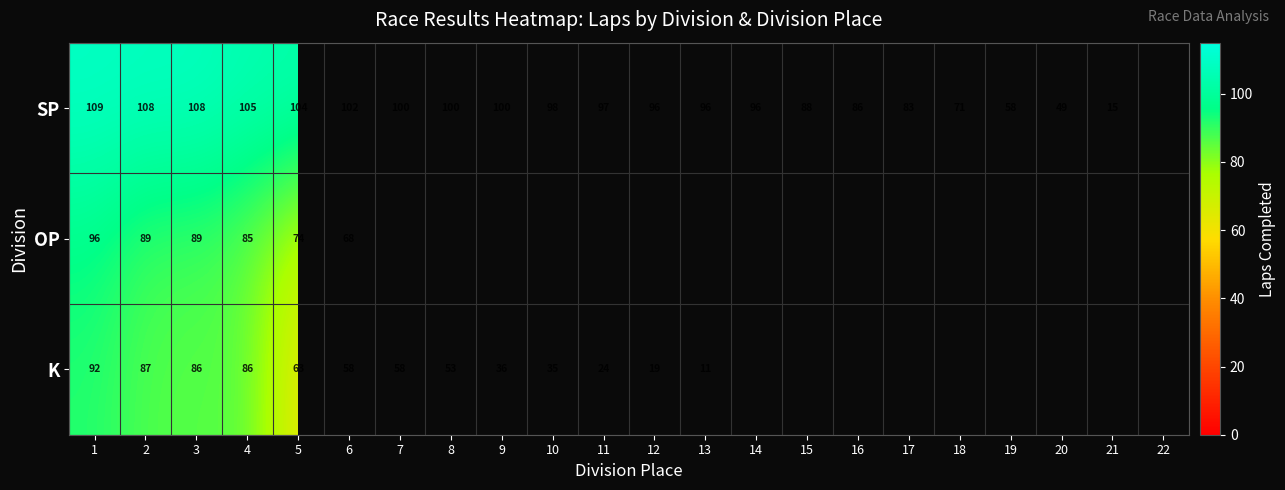

Is it true that K equals 86 at 3?

True